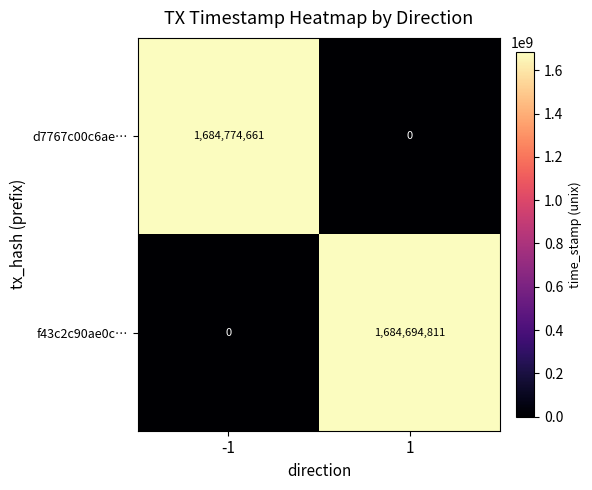

What is the highest value of the d7767c00c6ae… series?

1684774661